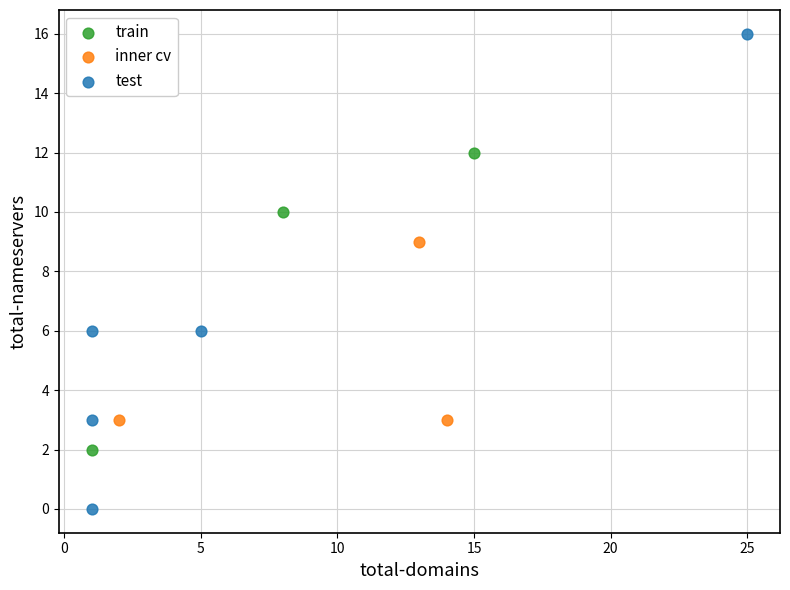

Which series has the widest spread of Y values?

test